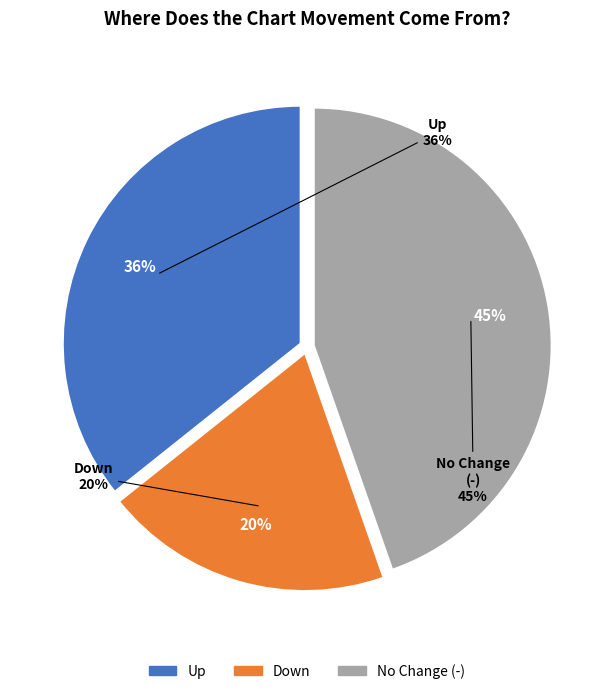

How many slices are in this pie chart?

3